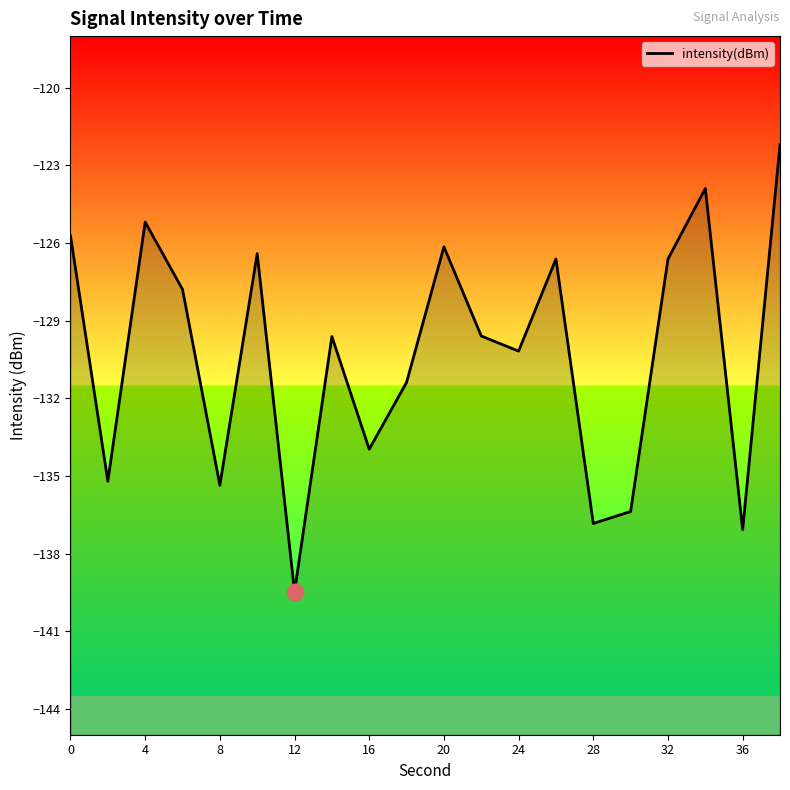

Reading left to right, what are all the values shown in this chart?

-125.7	-135.2	-125.2	-127.8	-135.4	-126.4	-139.5	-129.6	-134.0	-131.4	-126.1	-129.6	-130.2	-126.6	-136.8	-136.4	-126.6	-123.9	-137.1	-122.2